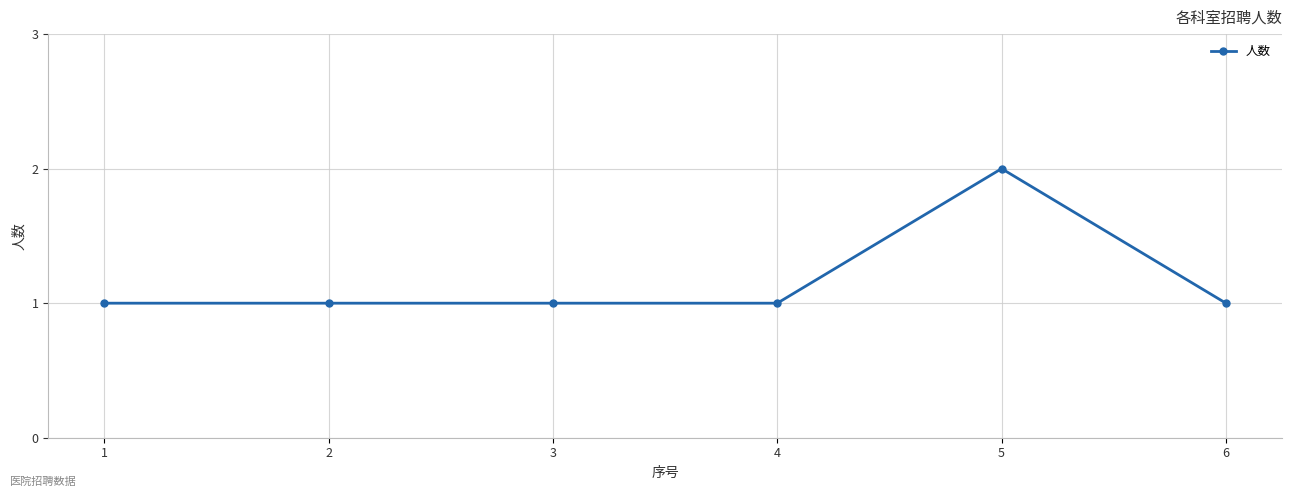

How many values are between 1 and 2?

6